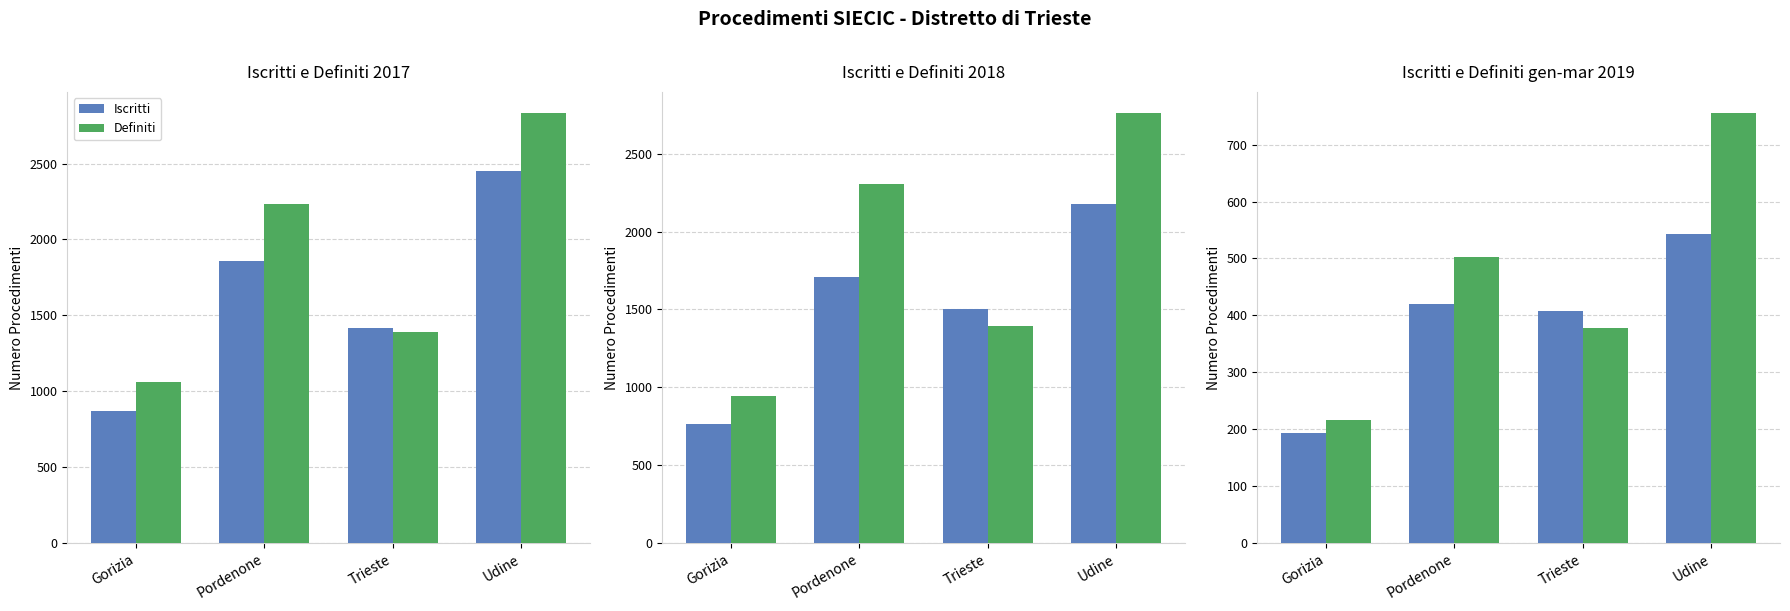

Is the value of Iscritti at Udine greater than the value of Definiti at Pordenone?

Yes